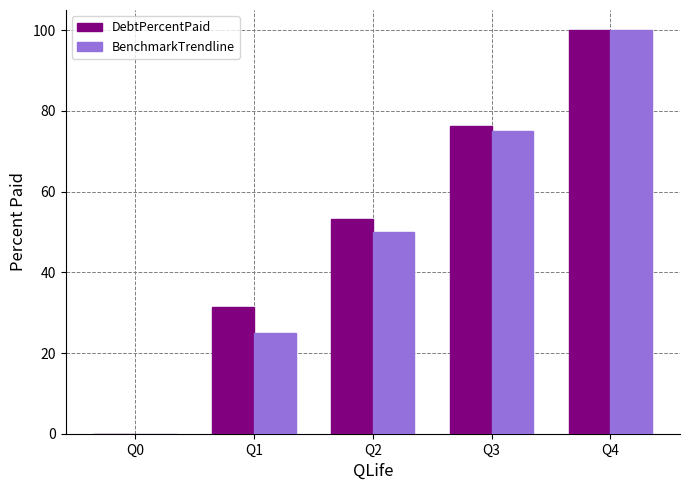

How many values in DebtPercentPaid are above zero?

4